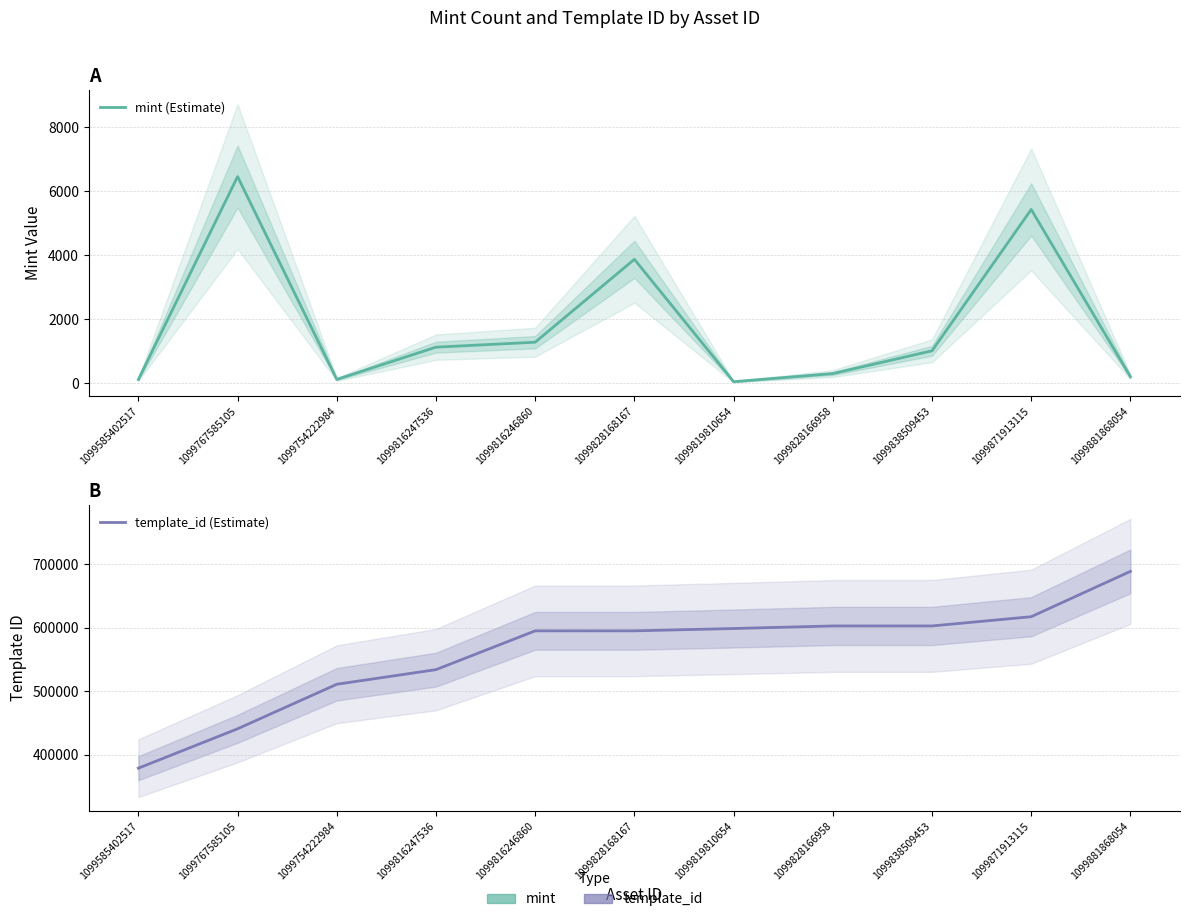

What is the difference between the mint (Estimate) values at 1099816246860 and 1099871913115?

4146